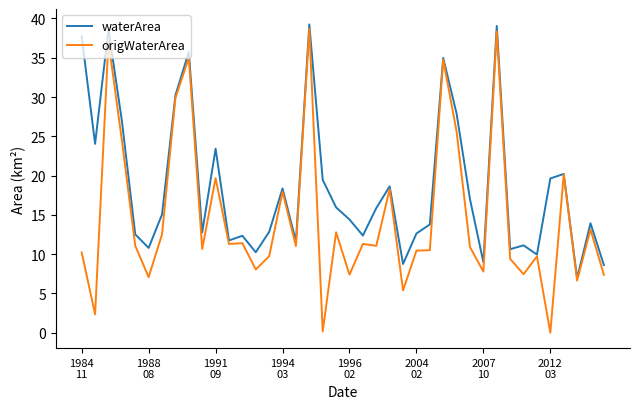

What is the difference between the maximum and minimum values in the waterArea series?

32.3